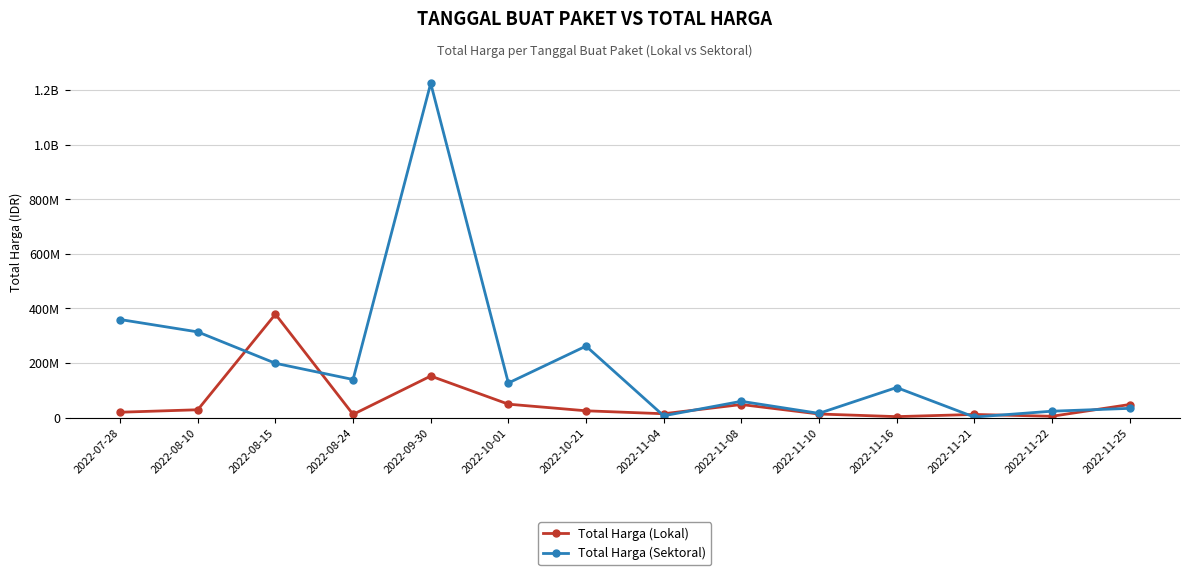

Which series has the largest total across all categories?

Total Harga (Sektoral)